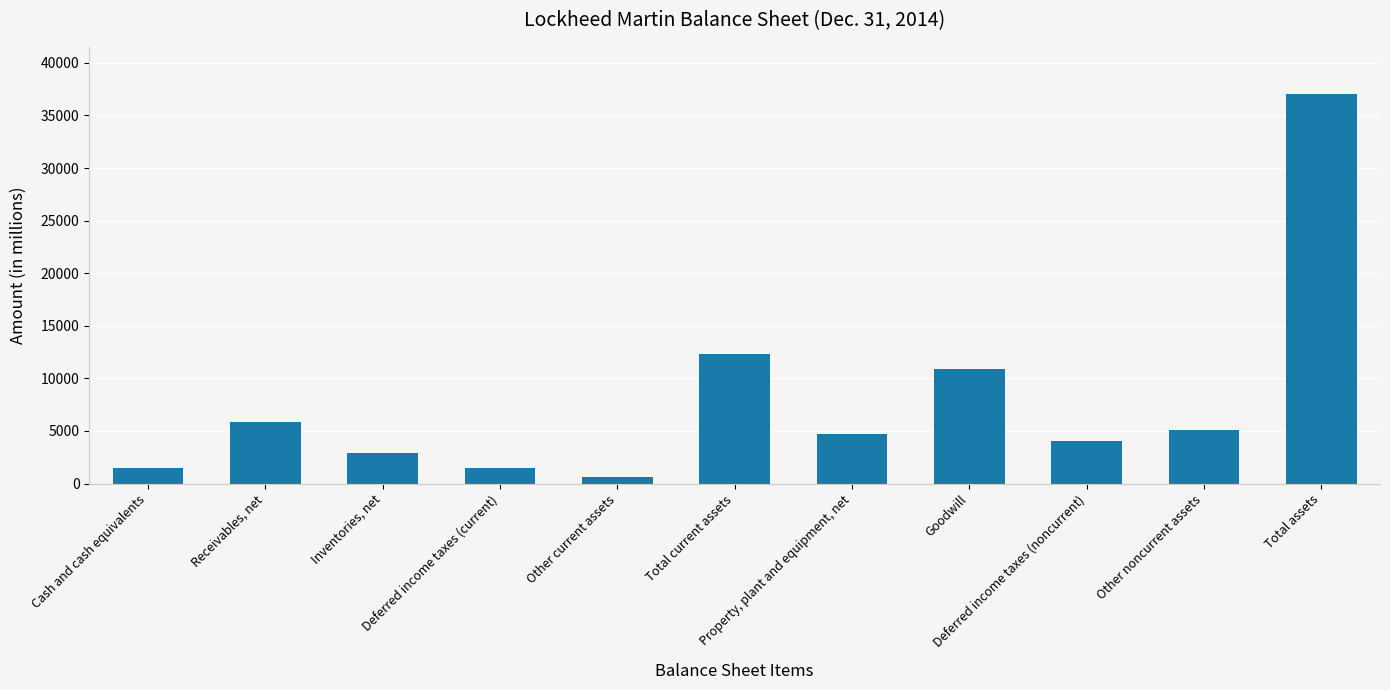

What value does the data have at Cash and cash equivalents, to the nearest 100?

1400